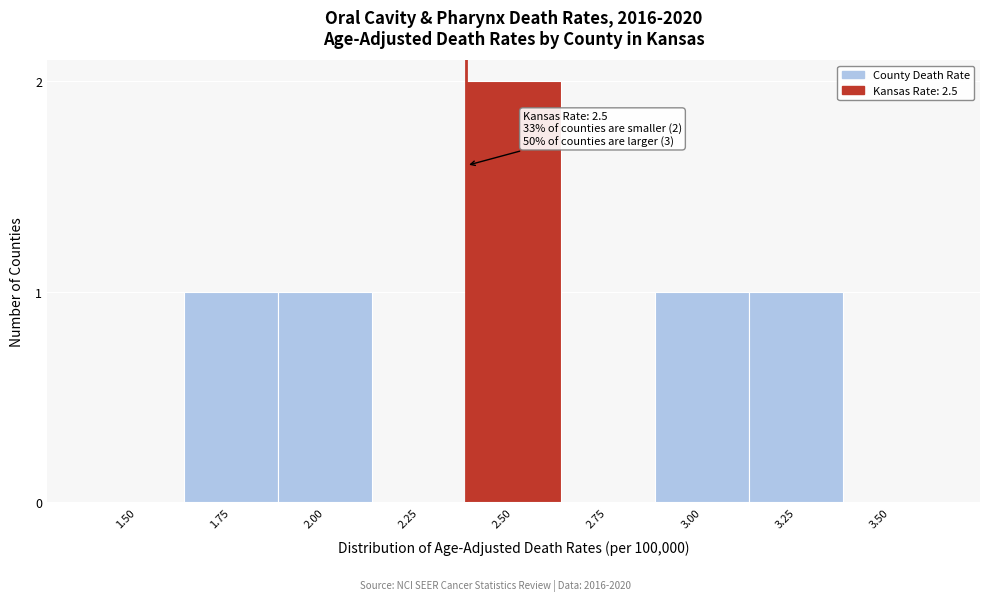

Reading left to right, extract all data points from this chart.

1.50=0	1.75=1	2.00=1	2.25=0	2.50=2	2.75=0	3.00=1	3.25=1	3.50=0